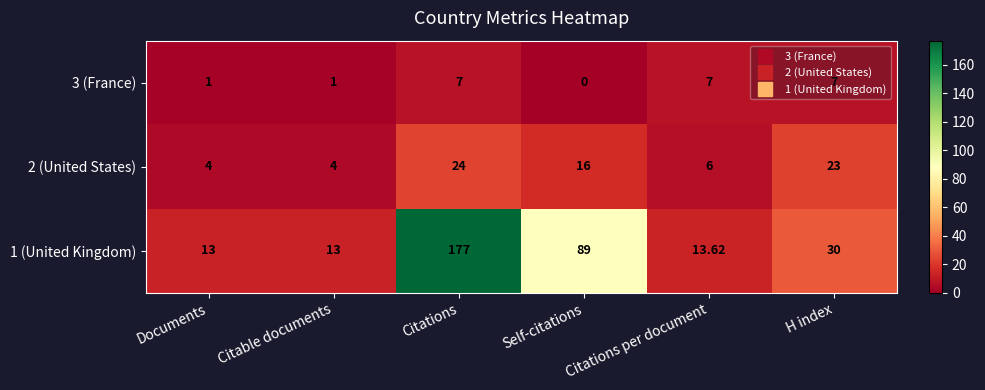

Which category has the lowest value across all series?

Self-citations